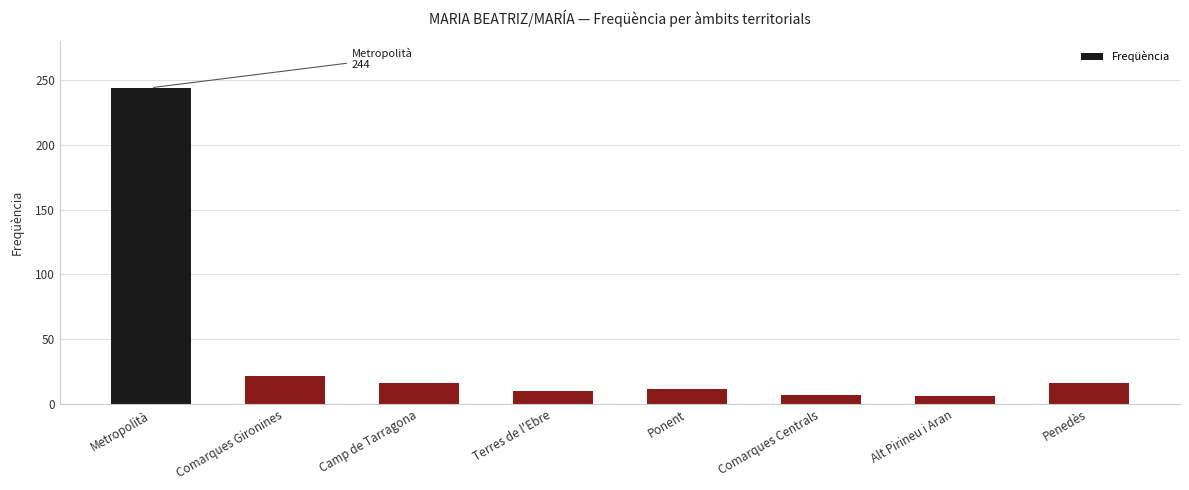

What is the sum of the values at Ponent and Metropolità?

256